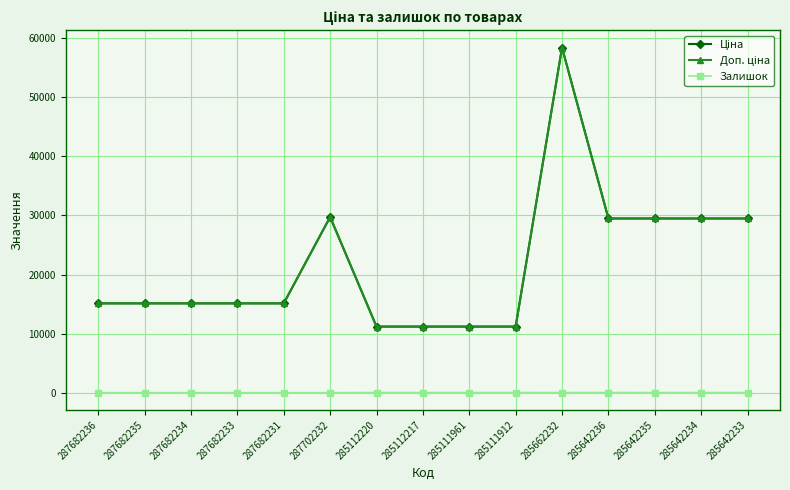

What is the label of the 7th point from the left?

285112220